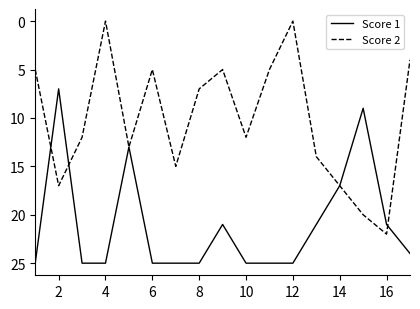

Which series has the widest spread of values?

Score 2